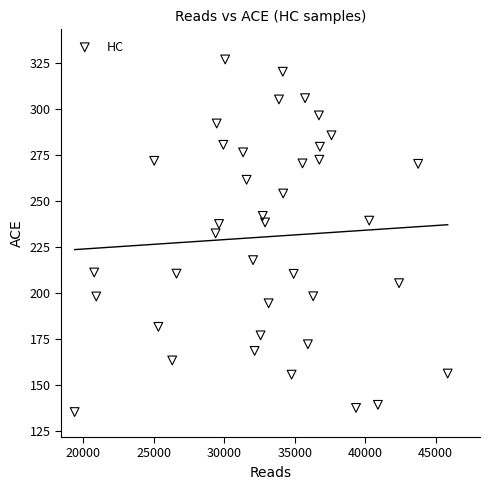

What is the range of Y values (max minus min)?

191.4